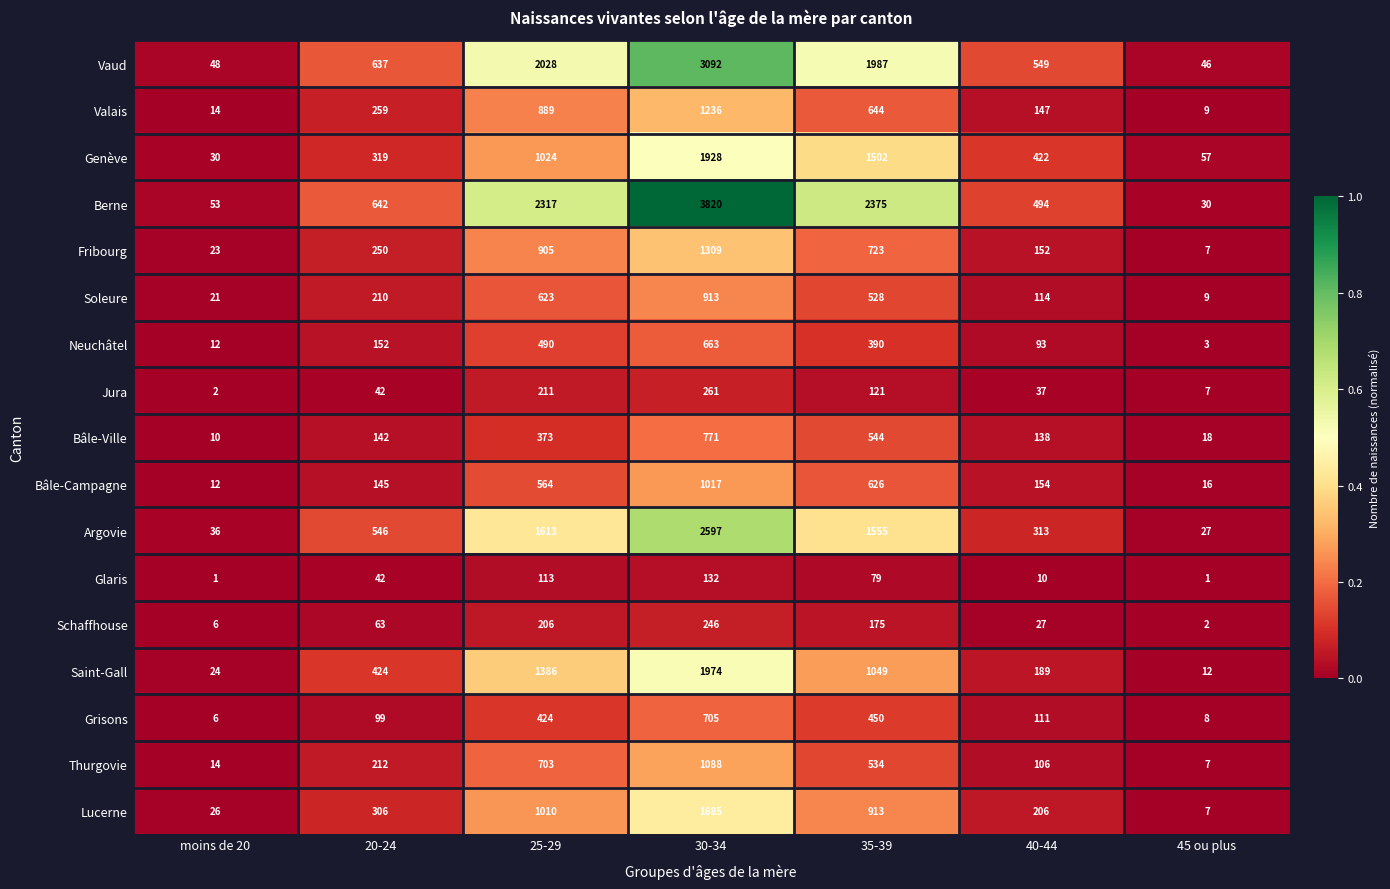

What is the approximate value of Genève at 20-24, to the nearest 50?

300